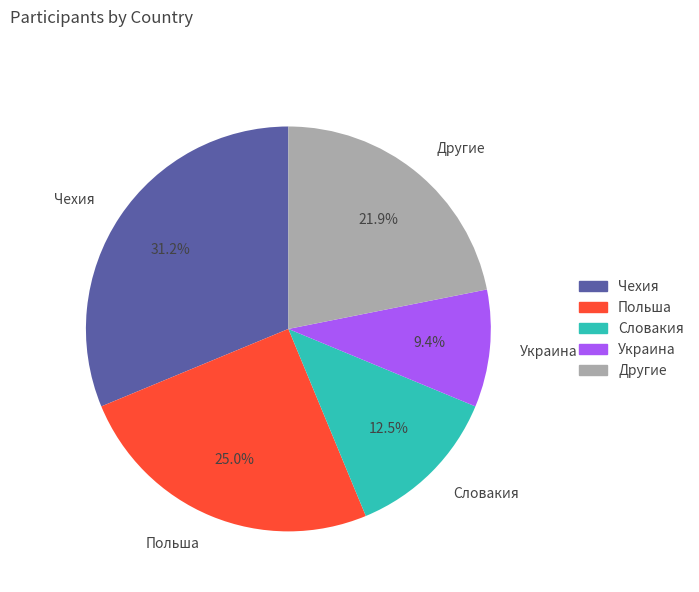

What is the ratio of the value at Украина to the value at Чехия?

0.3